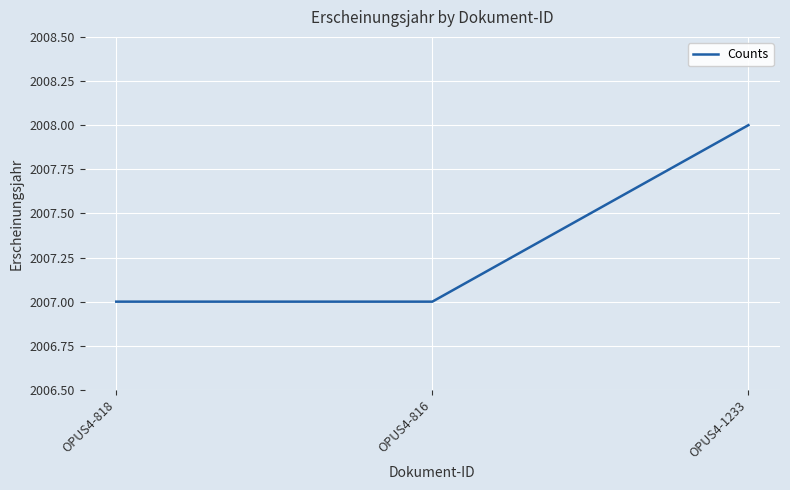

What is the approximate value at OPUS4-816?

2007